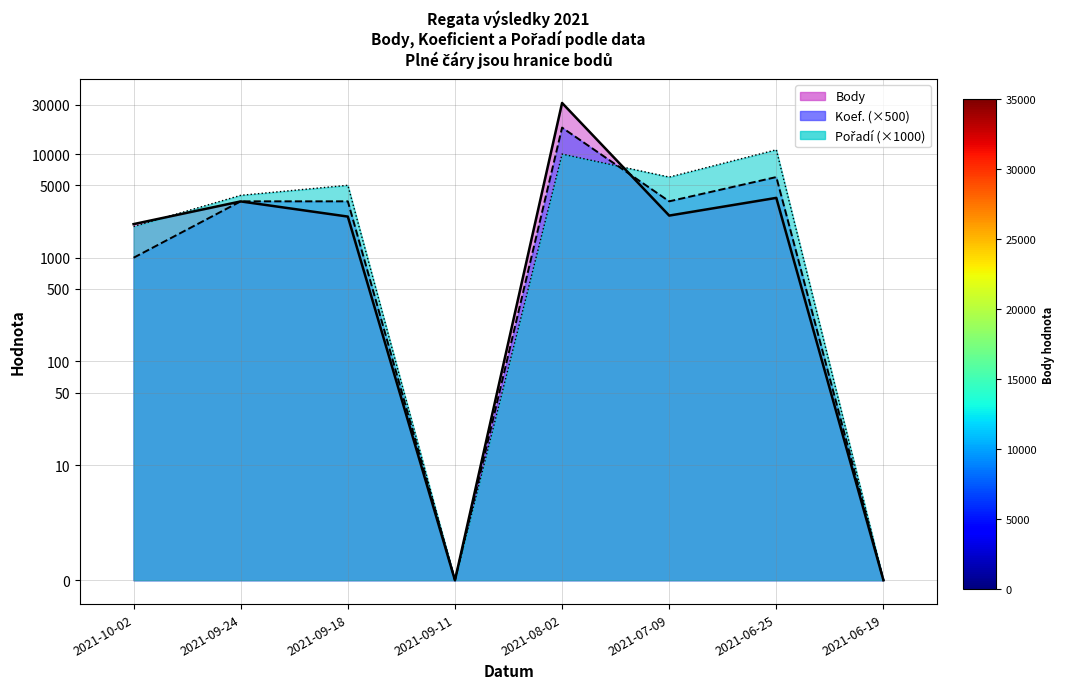

Reading left to right, list all the values displayed in this chart.

Body: 2110	3493	2494	0	31119	2550	3779	0
Koef.: 1000	3500	3500	0	18000	3500	6000	0
Pořadí: 2000	4000	5000	0	10000	6000	11000	0